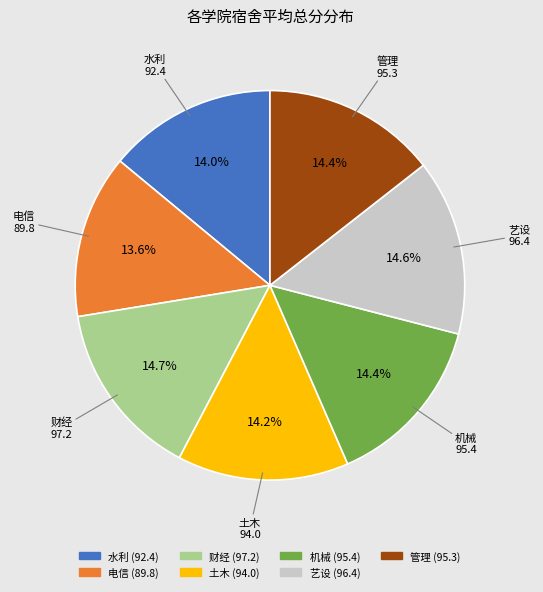

Approximately how many times larger is the value at 艺设 compared to 水利?

1.0